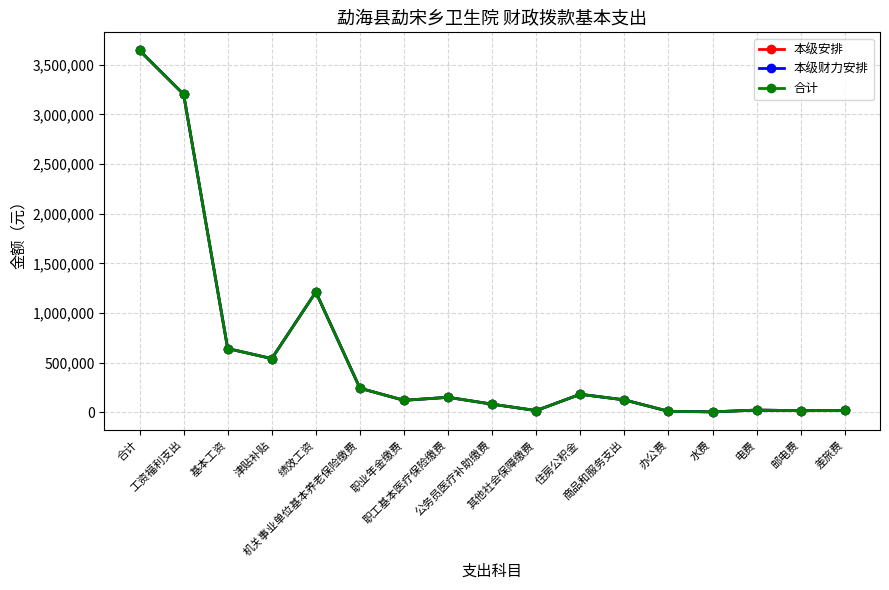

At which category is the sum across all series the highest?

合计